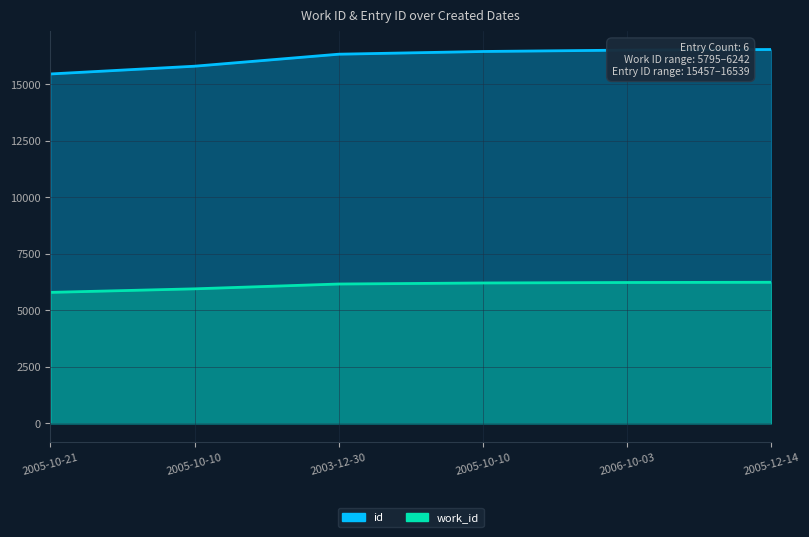

What is the average value of the work_id series?

6100